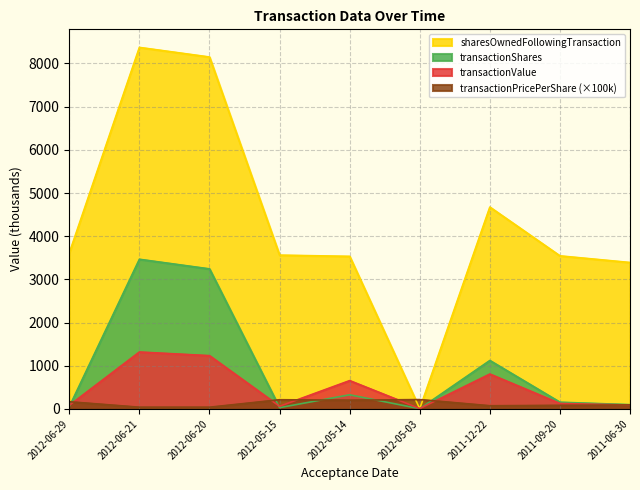

Between 2012-06-21 and 2012-06-20, which is larger?

2012-06-21